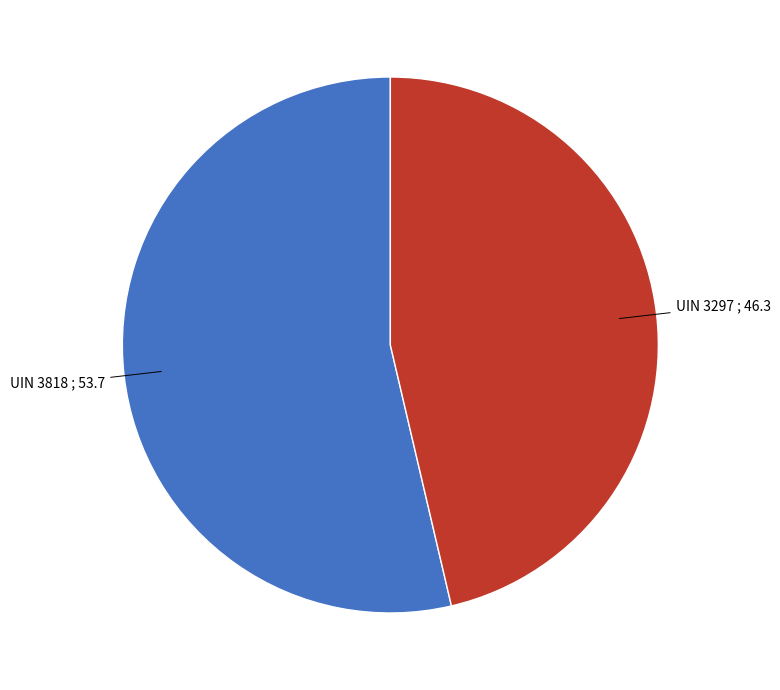

Is there a majority slice in this chart?

Yes